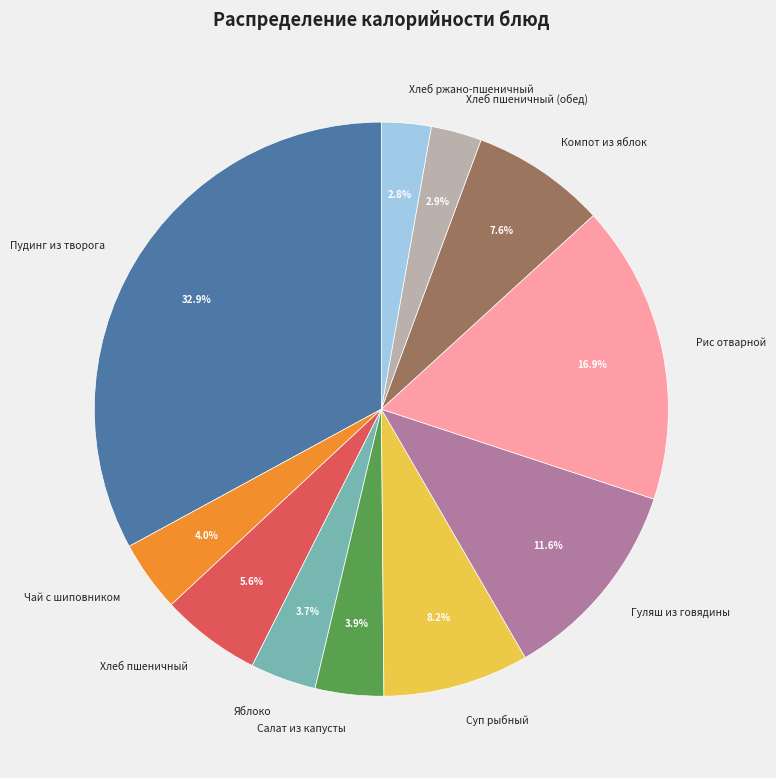

To the nearest percent, what percentage of the pie is Яблоко?

4%